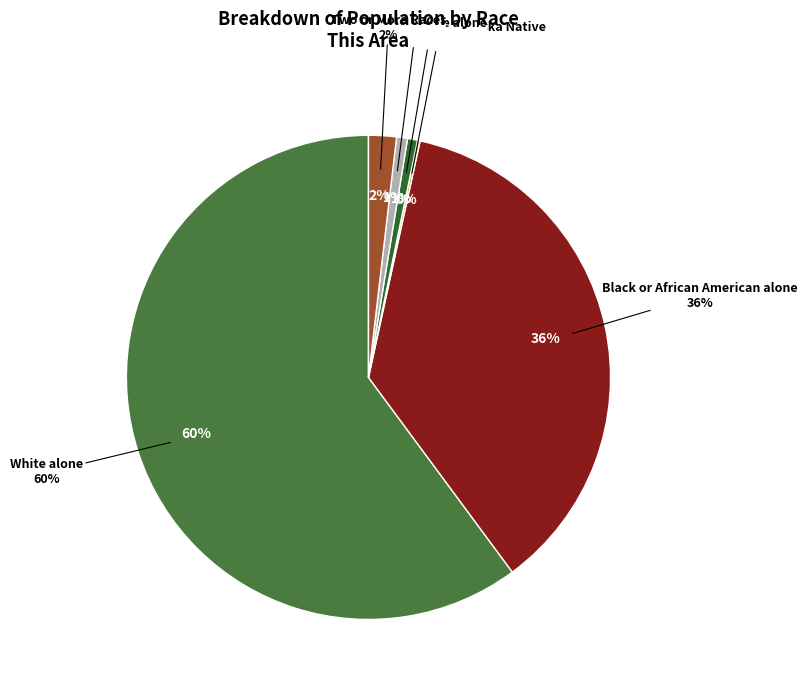

Which slice is the smallest?

American Indian and Alaska Native